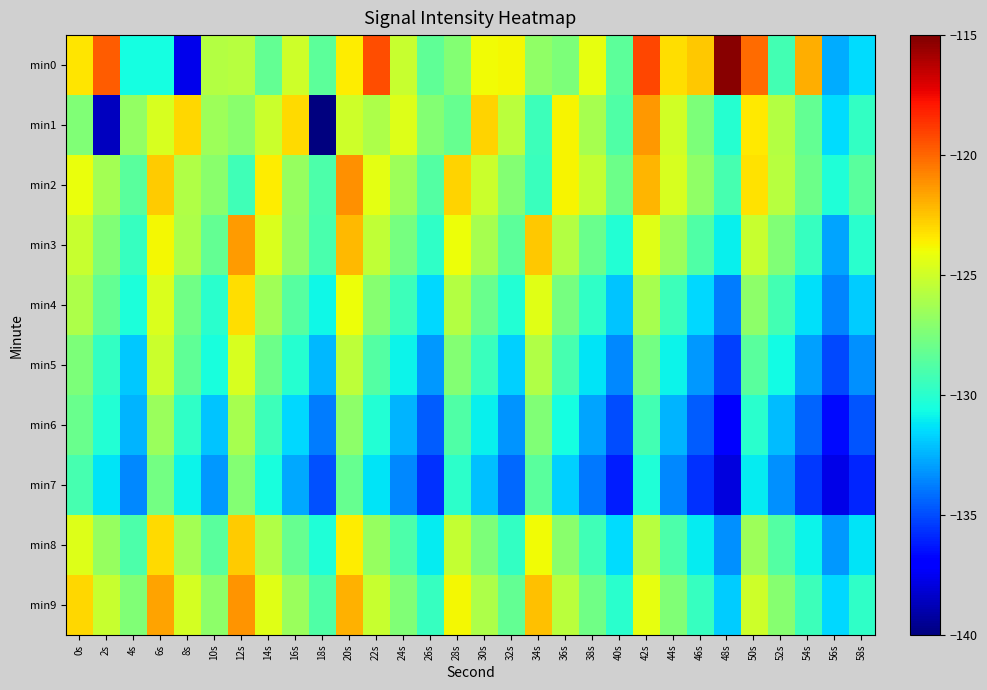

At 10s, list the series in order from largest to smallest.

min0, min1, min9, min2, min3, min8, min4, min5, min6, min7